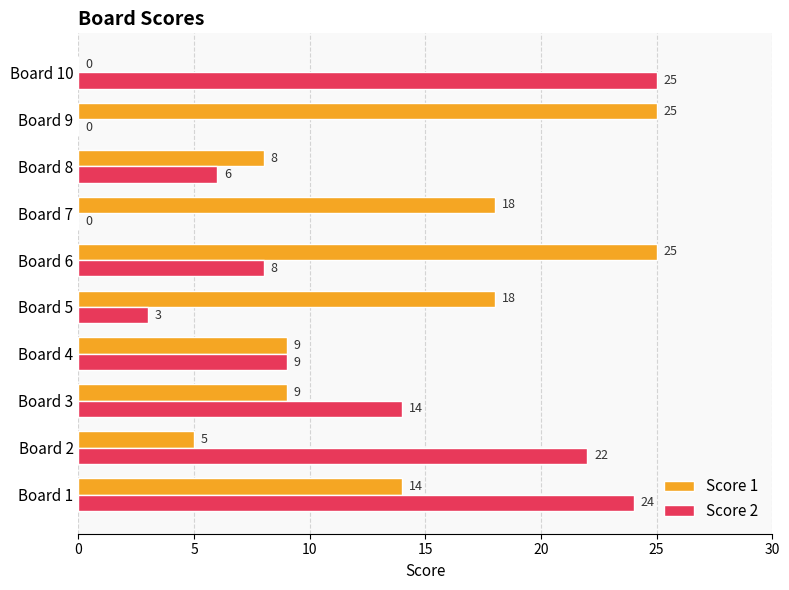

At which label is Score 2 closest to 12?

Board 3